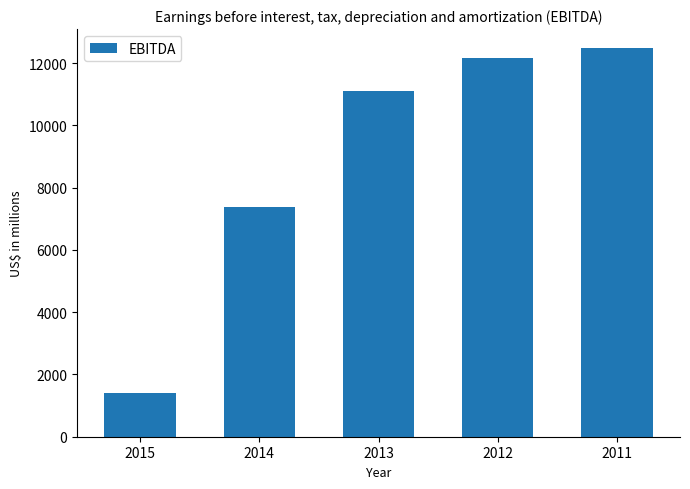

What is the value of the 4th bar from the left?

12161